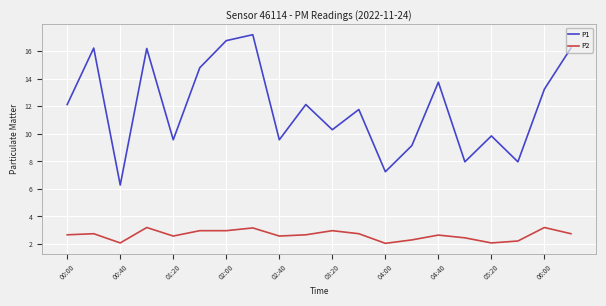

True or false: P1 and P2 intersect in this chart.

False